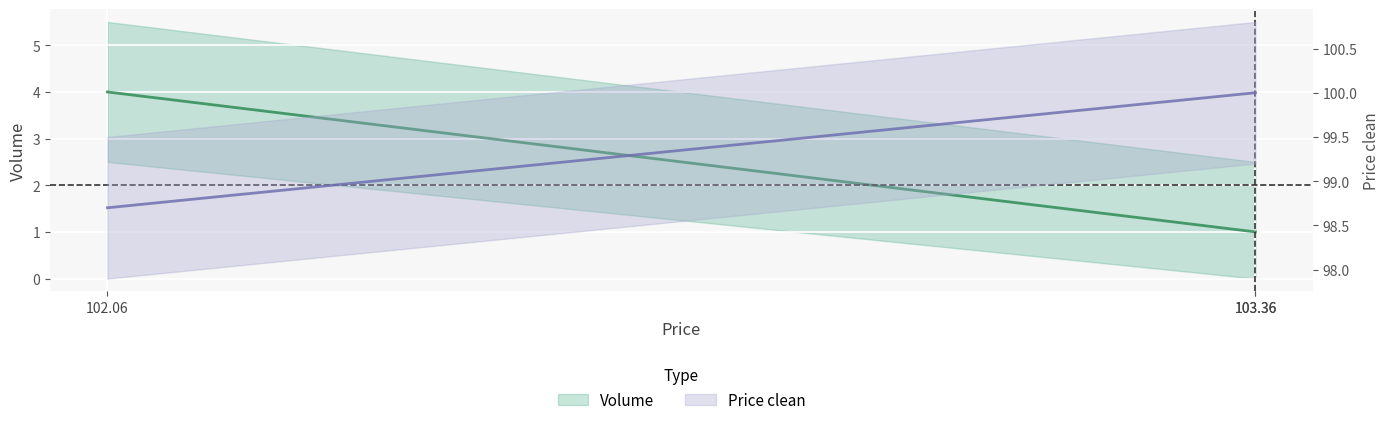

Which category has the highest value in the Price clean series?

103.36